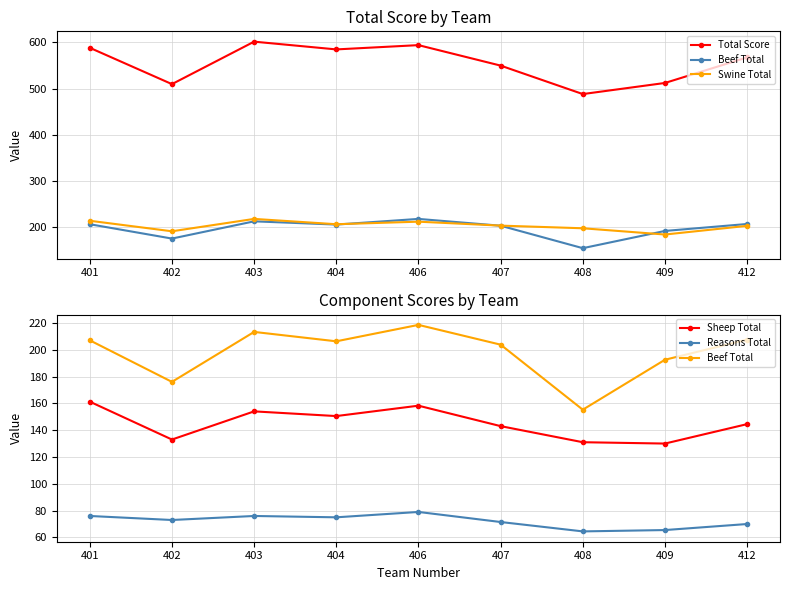

What is the smallest value displayed?

64.5